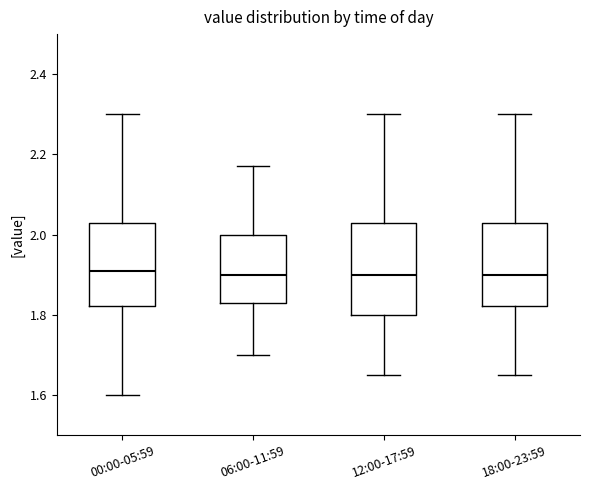

Where is the lower edge of the box for 06:00-11:59 on the y-axis? The values are not printed on the chart, so give them approximately, as read against the axis.

1.84